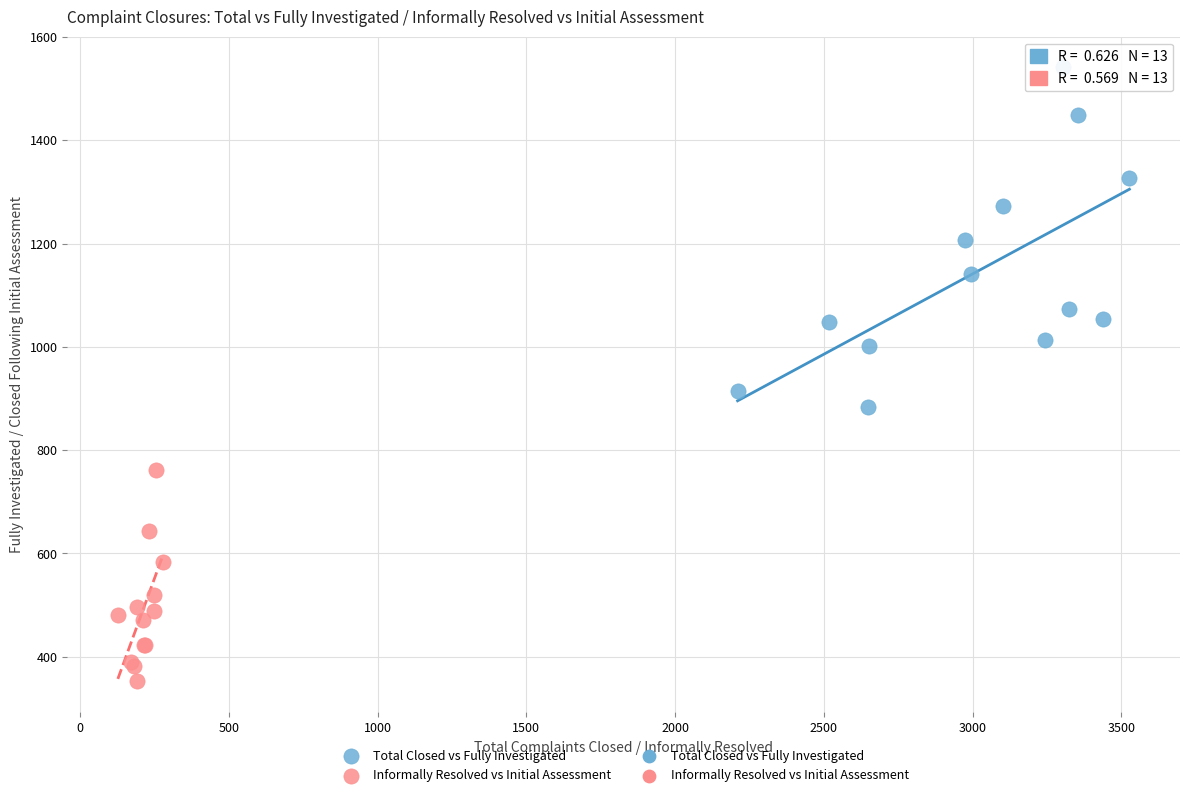

Which series has the widest spread of Y values?

Total Closed vs Fully Investigated